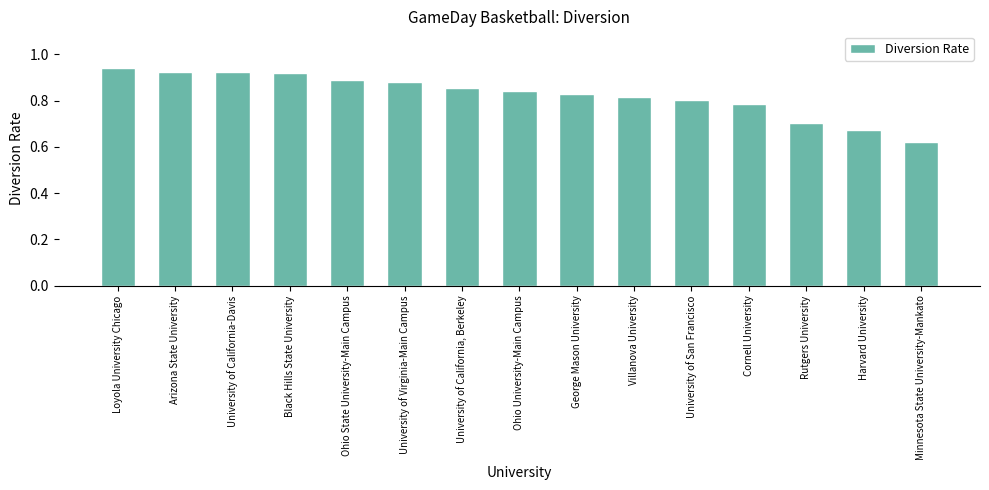

Is it true that the value at Harvard University is 0.7?

True